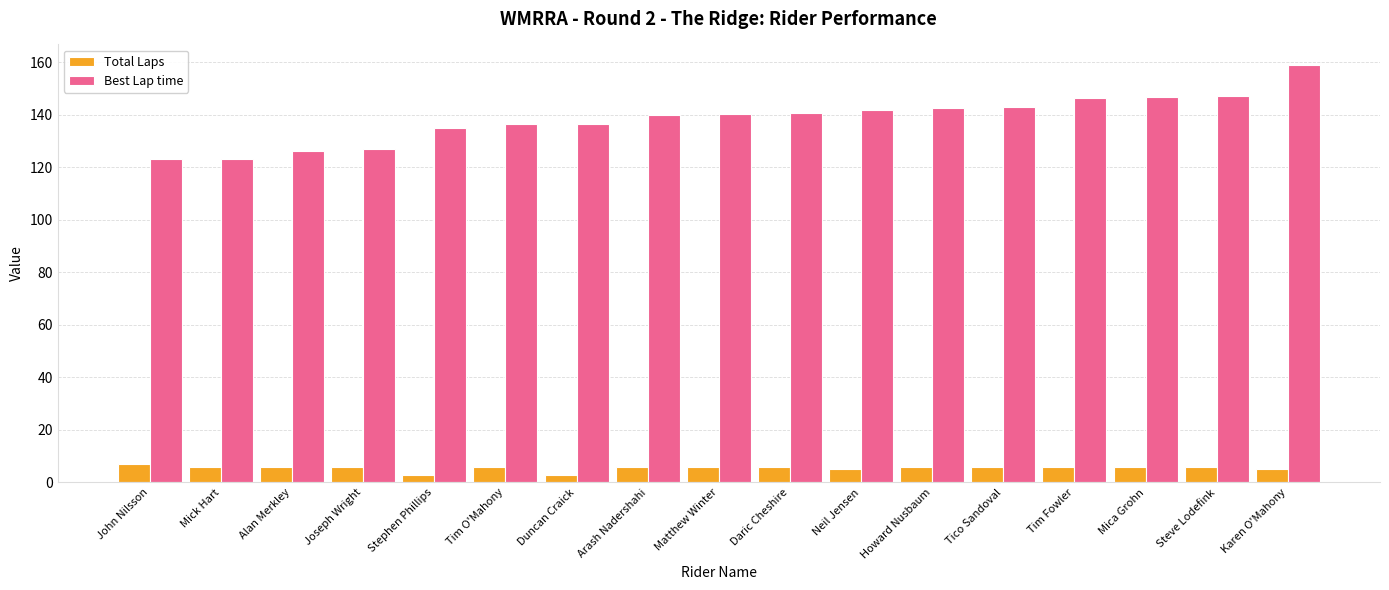

List the series in order of their peak value, highest first.

Best Lap time, Total Laps